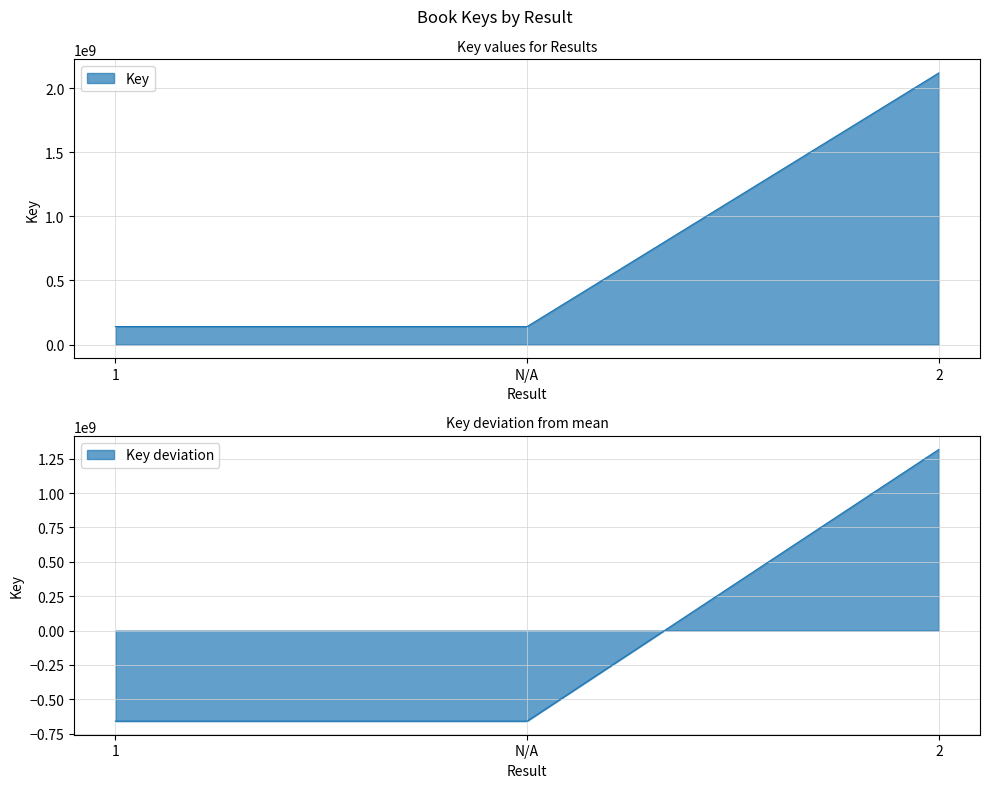

Is it true that the value at N/A is 141019896?

True